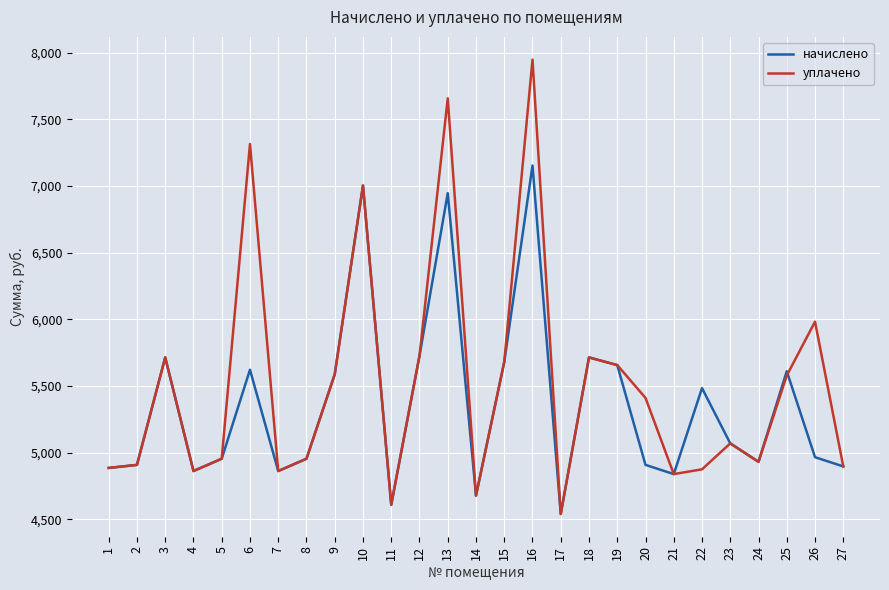

What is the maximum value for начислено?

7153.9